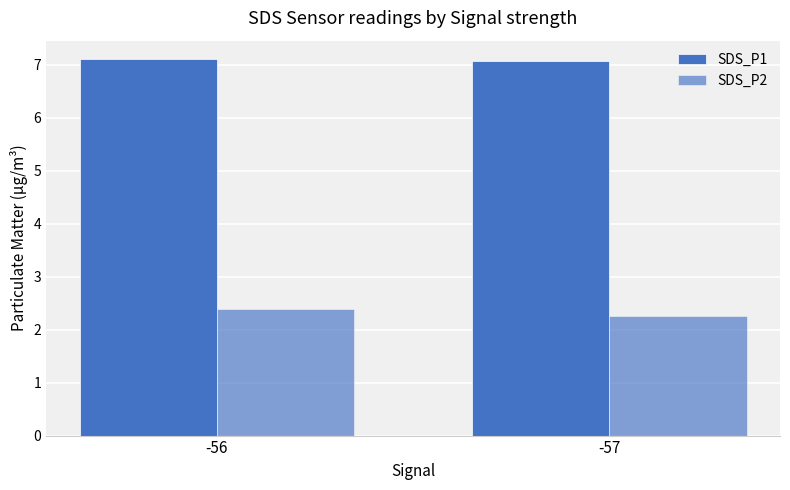

How many data points does each series have?

2